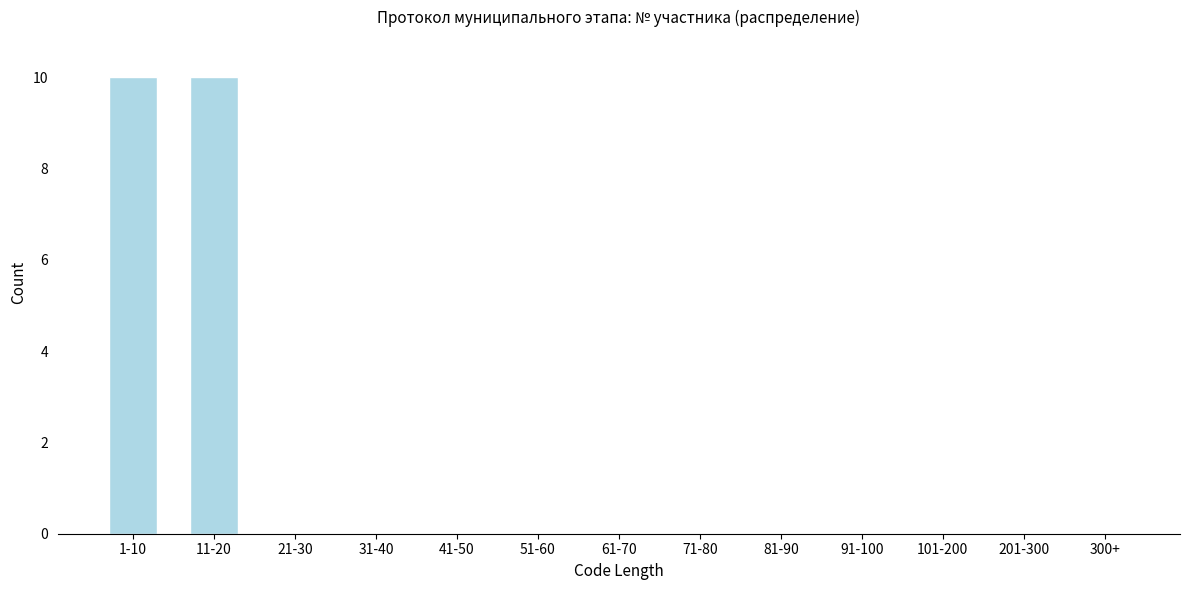

Reading left to right, what are all the values shown in this chart?

1-10=10	11-20=10	21-30=0	31-40=0	41-50=0	51-60=0	61-70=0	71-80=0	81-90=0	91-100=0	101-200=0	201-300=0	300+=0